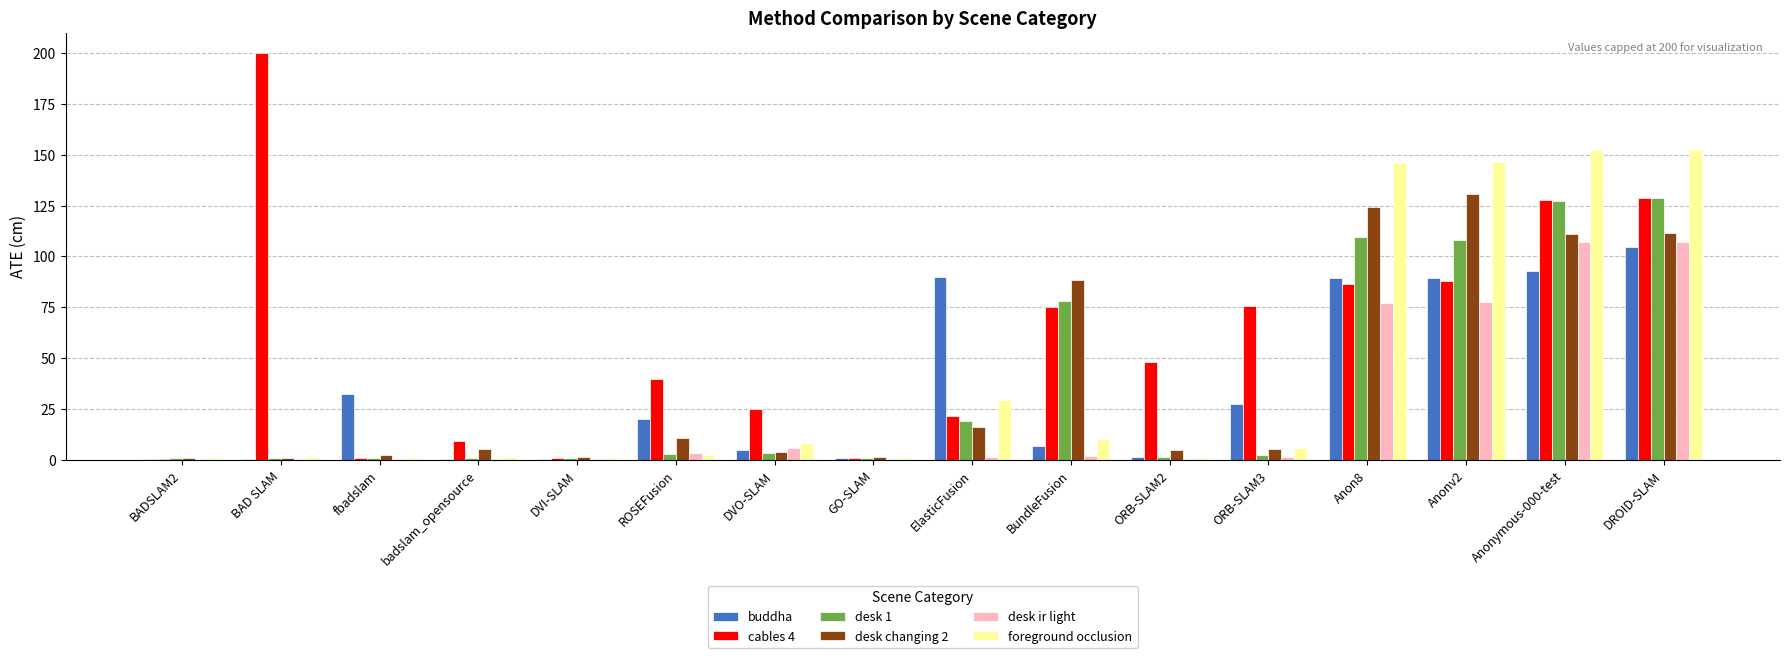

What is the sum of all cables 4 values?

928.1